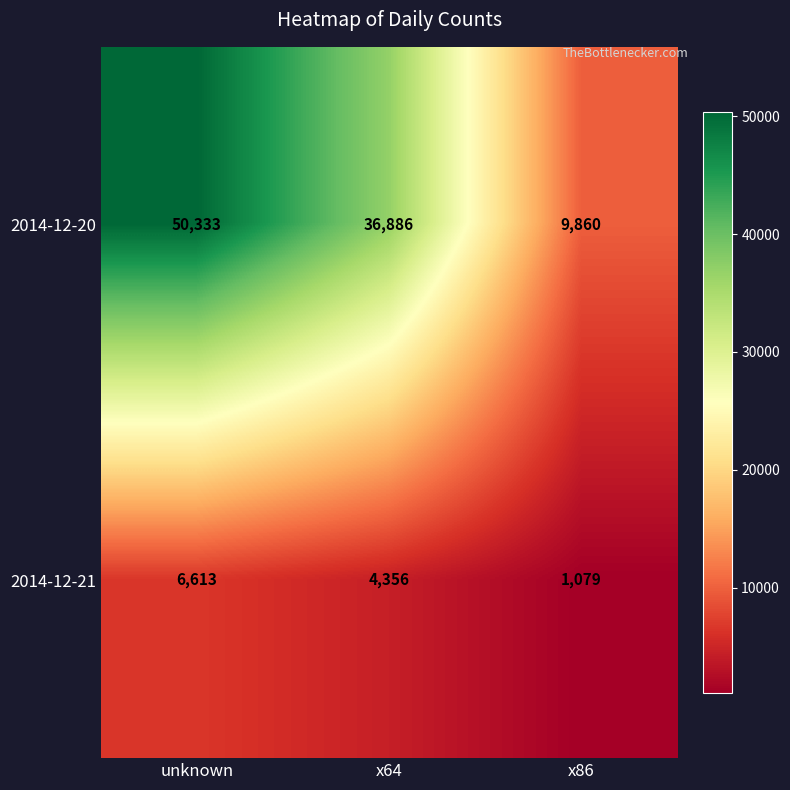

What is the sum of all 2014-12-21 values?

12048